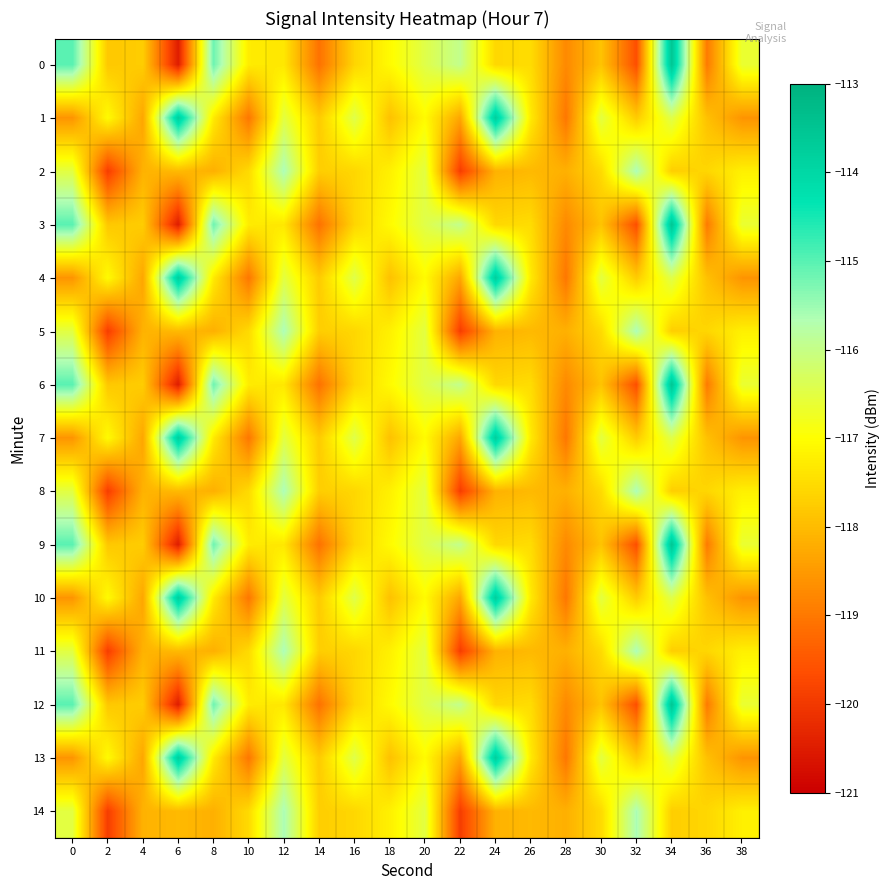

Rank the series by their maximum value, from lowest to highest.

2, 5, 8, 11, 14, 1, 4, 7, 10, 13, 0, 3, 6, 9, 12